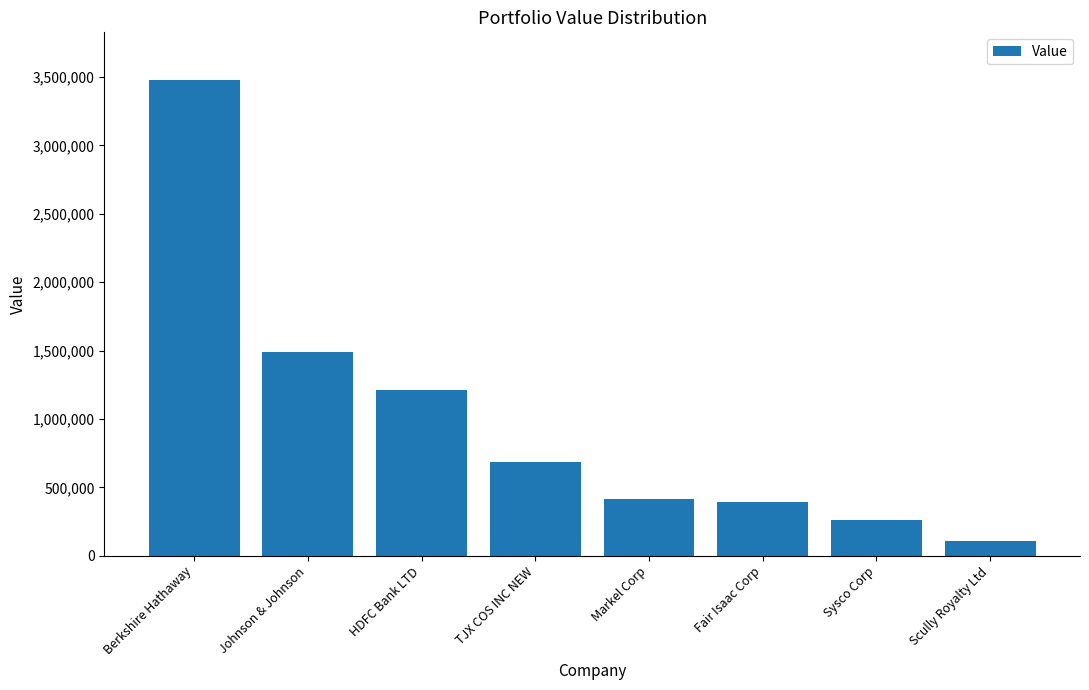

What is the maximum value shown in the chart?

3478000